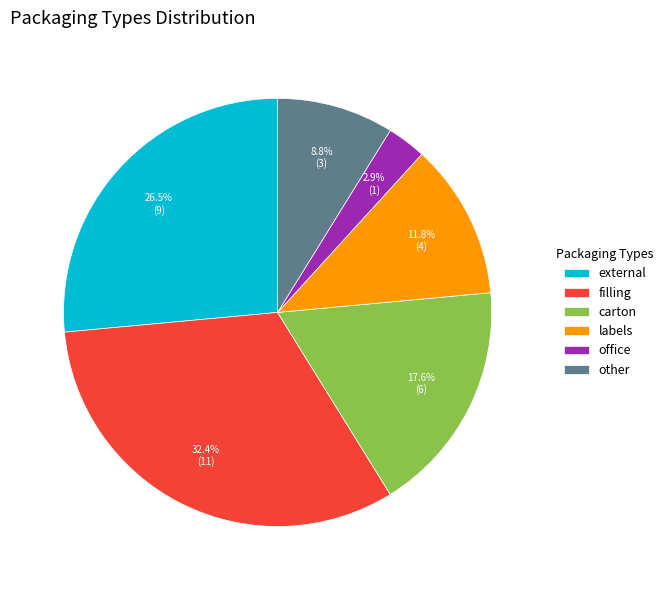

Which has a higher value, filling or office?

filling